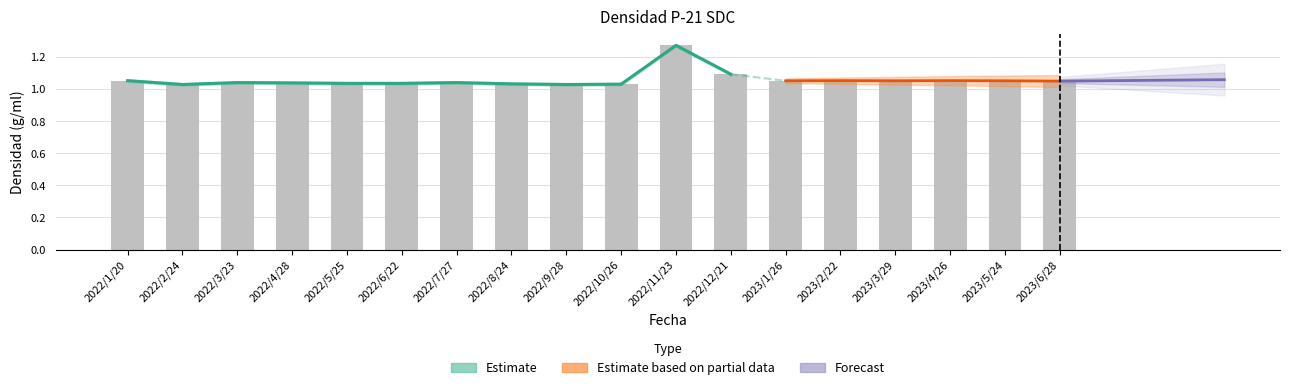

Rank the categories by value from highest to lowest.

2022/11/23, 2022/12/21, 2022/1/20, 2023/2/22, 2023/4/26, 2023/1/26, 2023/3/29, 2023/5/24, 2023/6/28, 2022/3/23, 2022/7/27, 2022/4/28, 2022/5/25, 2022/6/22, 2022/8/24, 2022/10/26, 2022/2/24, 2022/9/28